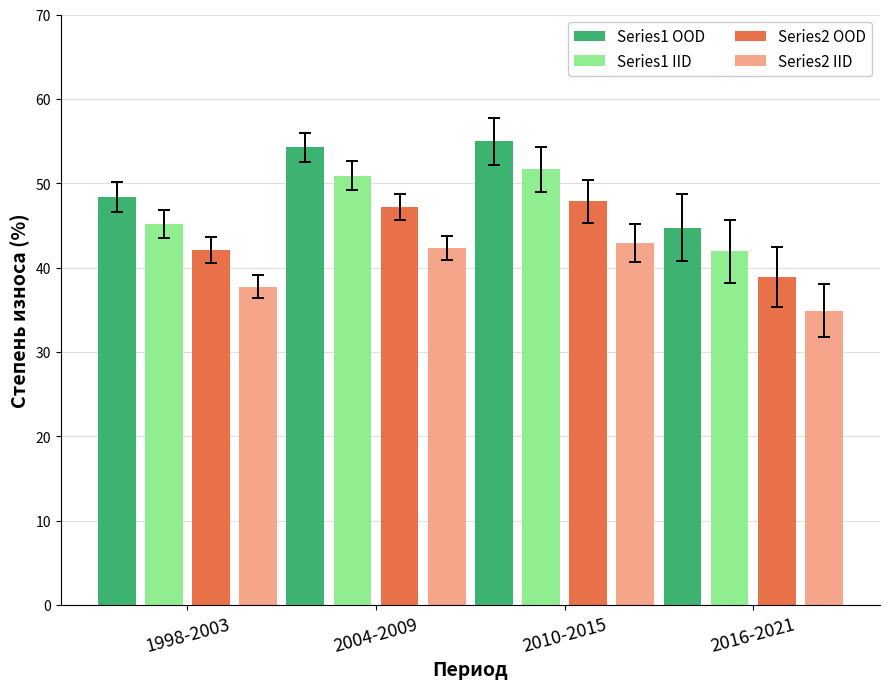

Are the bars grouped side by side (vs. stacked)?

Yes